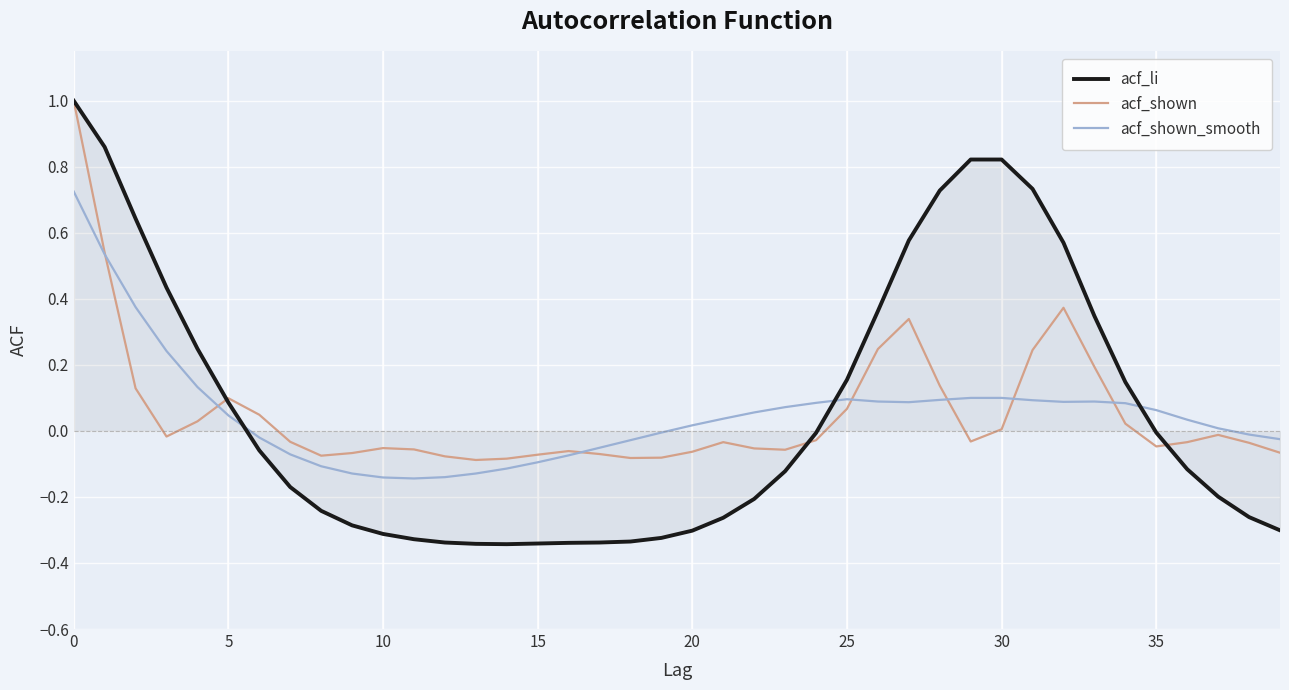

What is the maximum value shown in the chart?

1.0